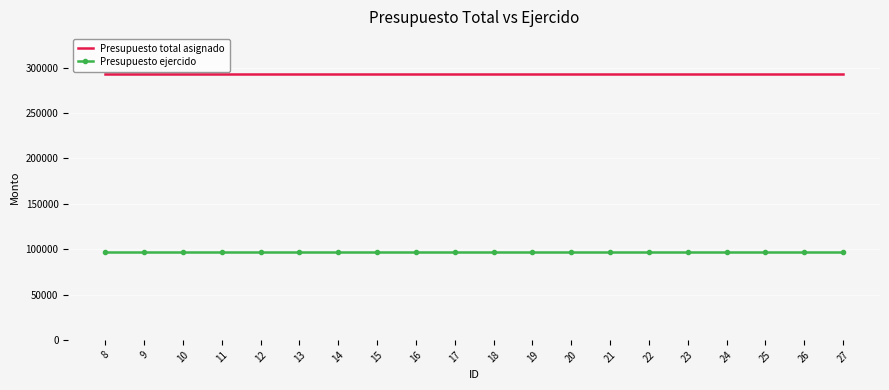

Is the value of Presupuesto ejercido at 21 greater than the value of Presupuesto total asignado at 25?

No